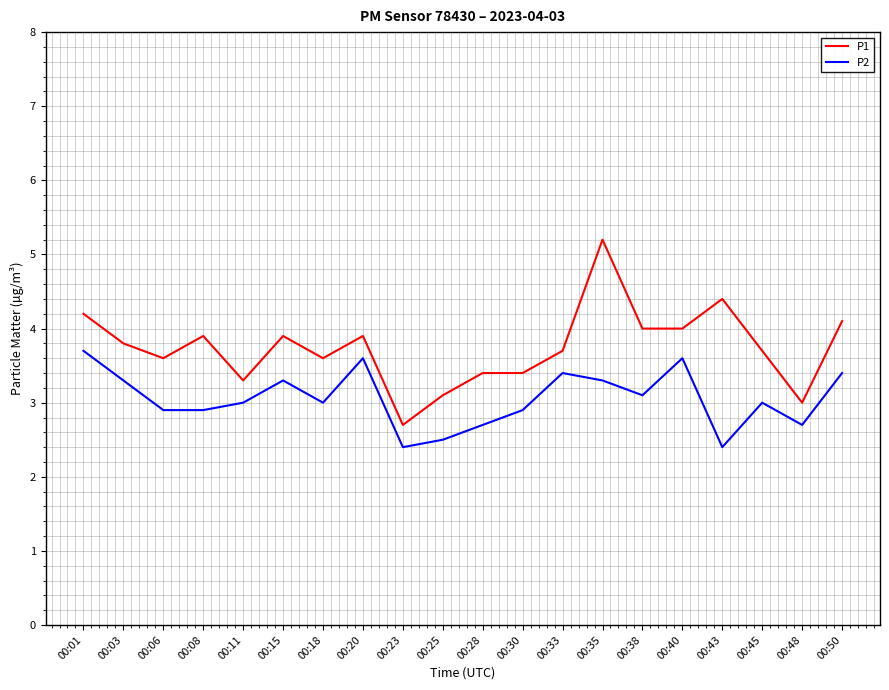

Does the chart display data point markers on the line(s)?

No